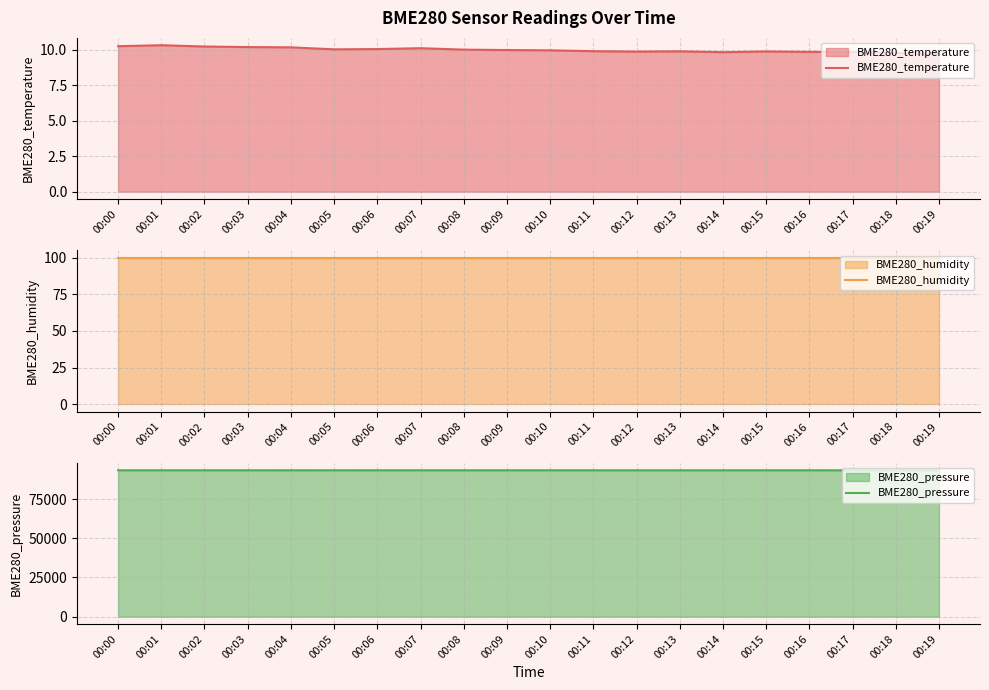

What is the minimum value shown in the chart?

9.7